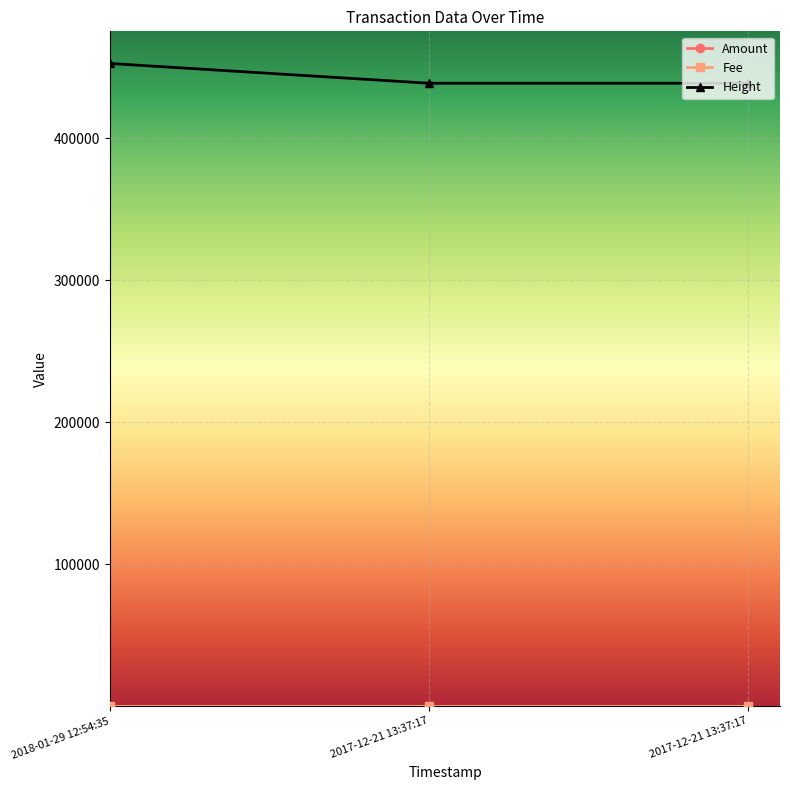

Does the chart have visible grid lines?

Yes